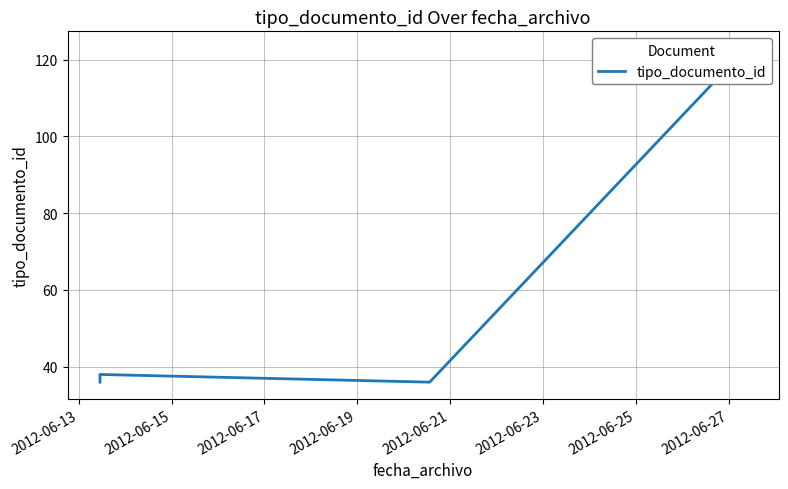

Read the value at 2012-06-13, to the nearest 10.

40